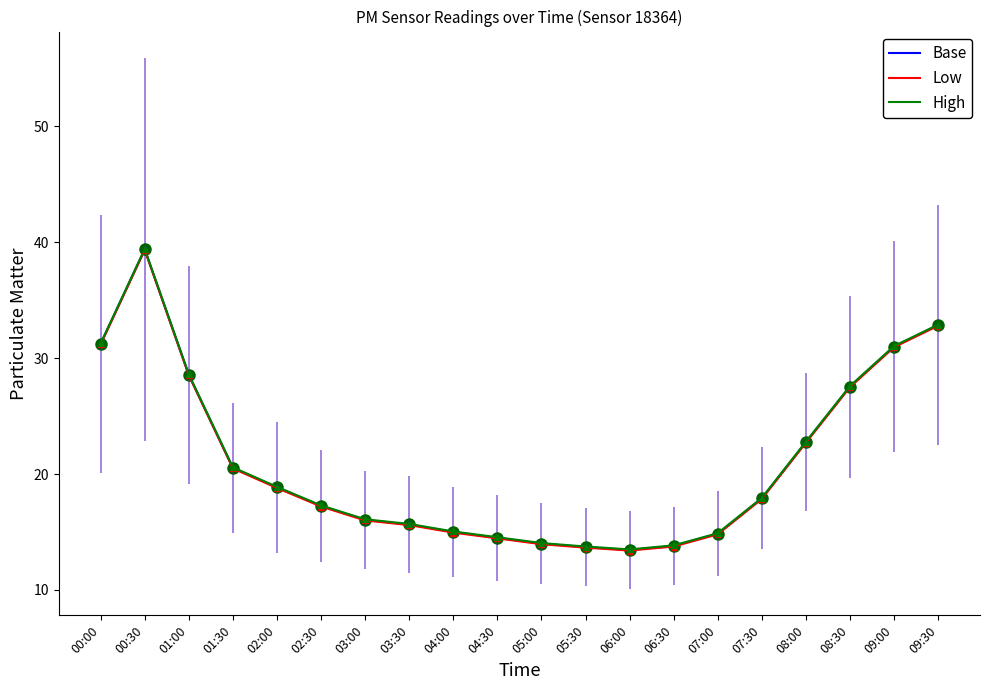

Is the value of Base at 08:00 greater than the value of Low at 02:00?

Yes